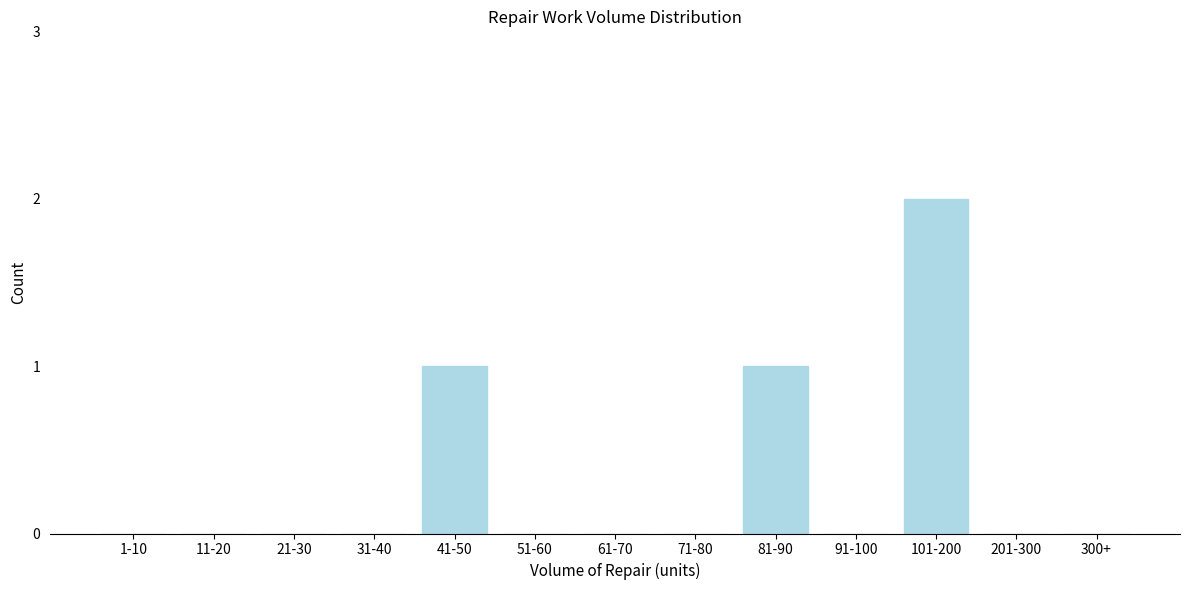

Reading left to right, transcribe all the data shown in this chart.

1-10=0	11-20=0	21-30=0	31-40=0	41-50=1	51-60=0	61-70=0	71-80=0	81-90=1	91-100=0	101-200=2	201-300=0	300+=0